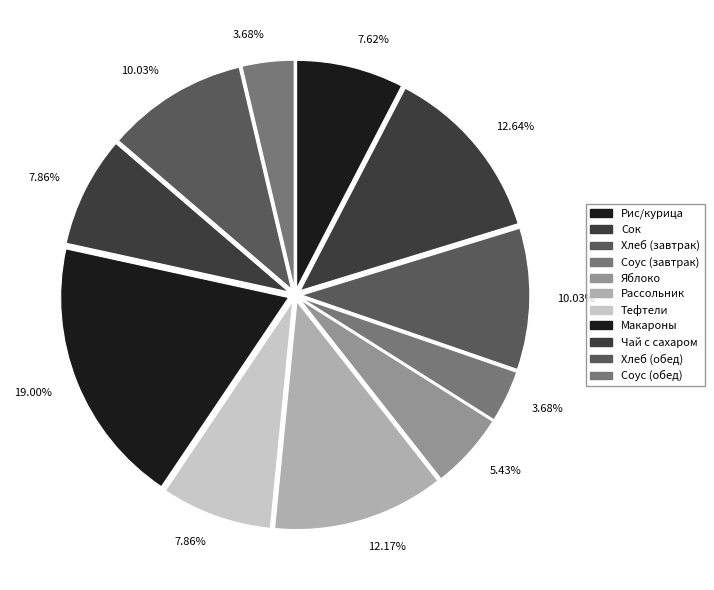

Between Сок and Яблоко, which is larger?

Сок